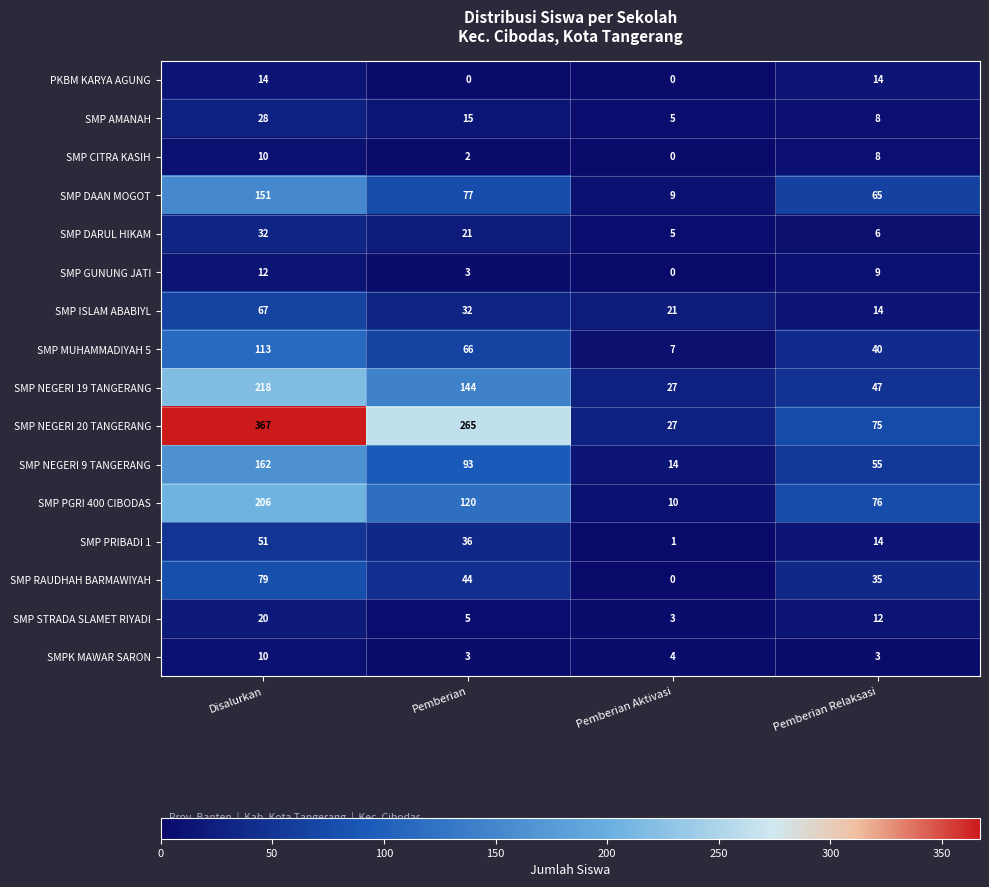

What is the sum of the SMP CITRA KASIH values at Disalurkan and Pemberian Aktivasi?

10